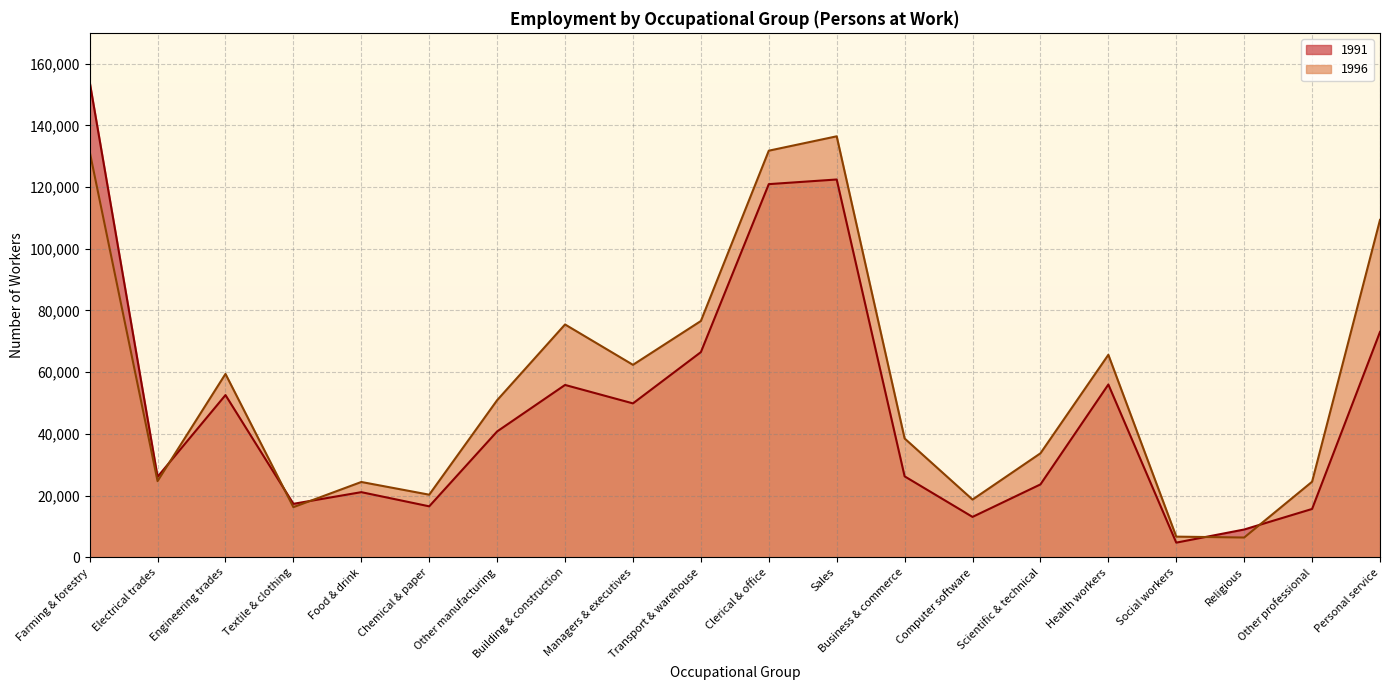

How many lines are shown in the chart?

2